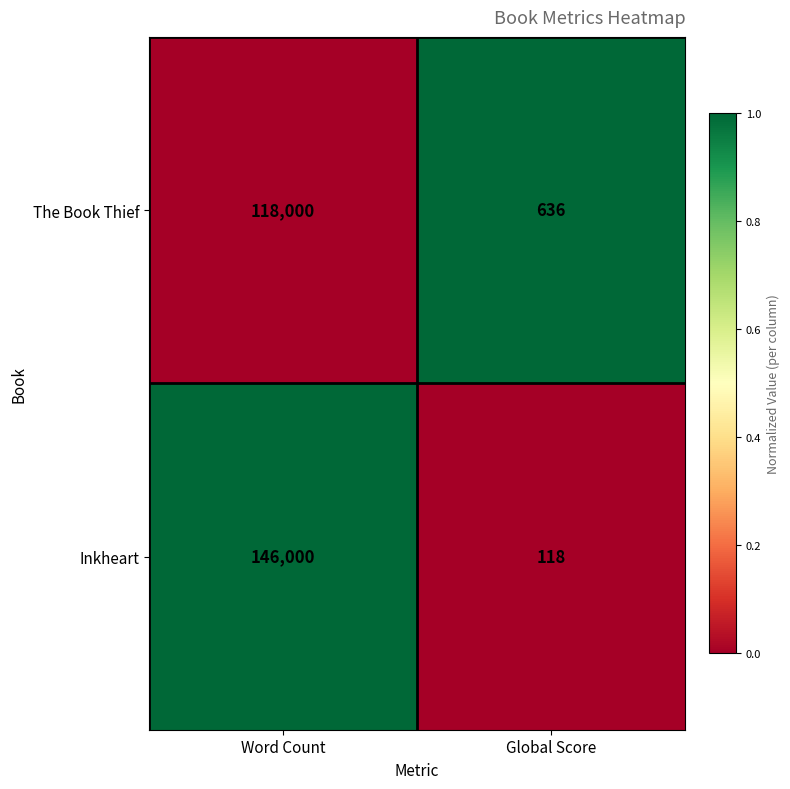

Reading right to left, extract all data points from this chart.

The Book Thief: 636	118000
Inkheart: 118	146000